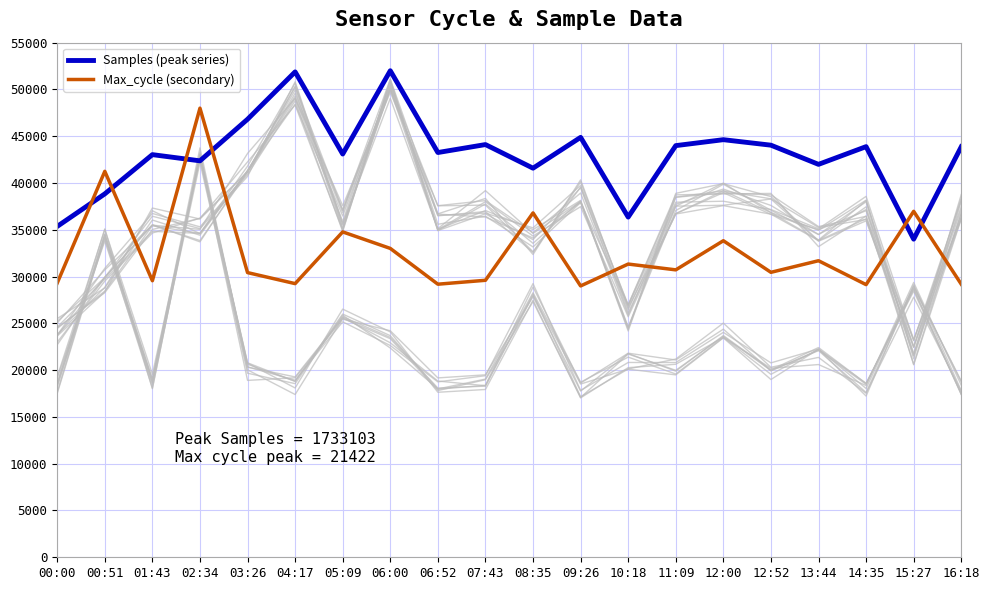

At which category is the sum across all series the highest?

02:34